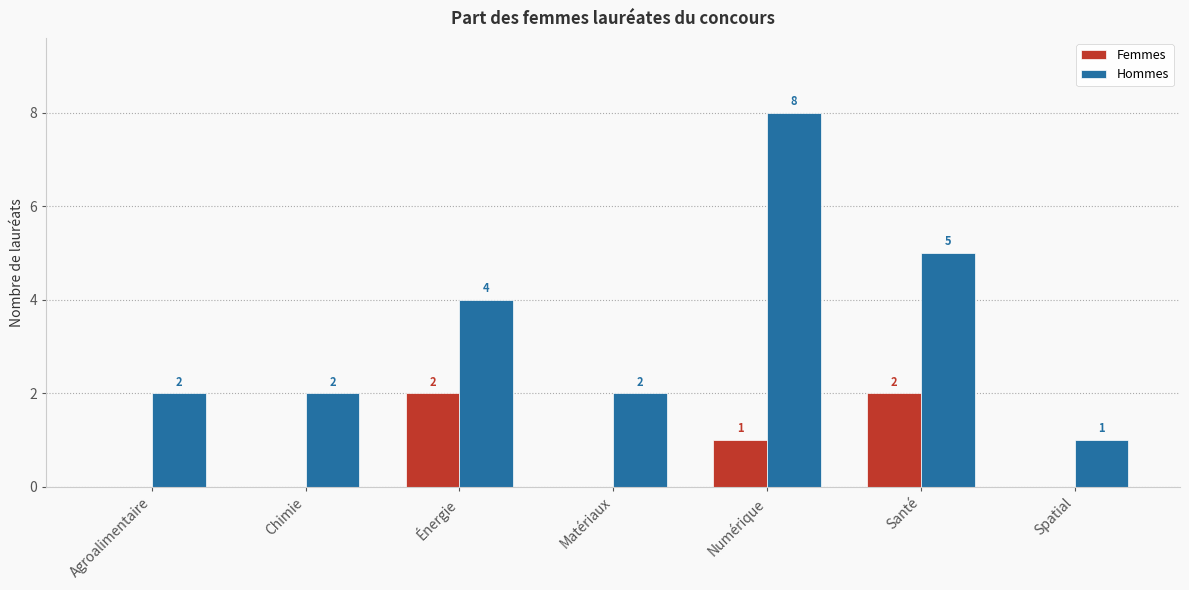

How many categories are shown in the chart?

7